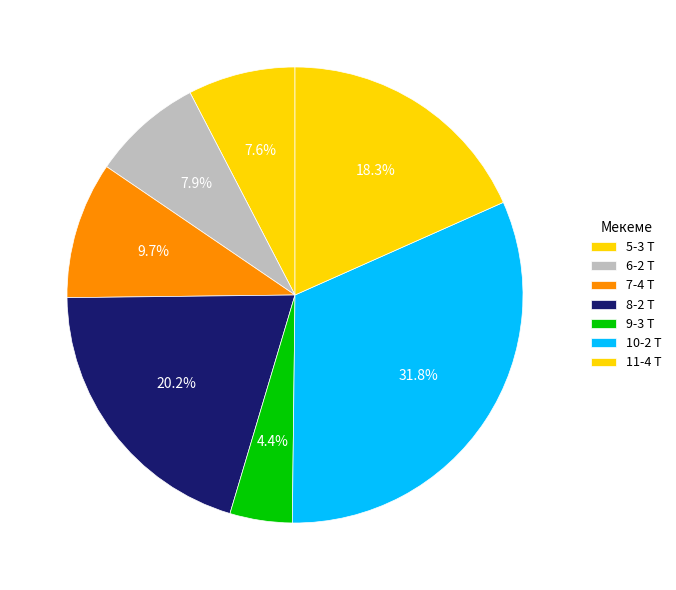

Which category has the biggest portion of the pie?

10-2 Т